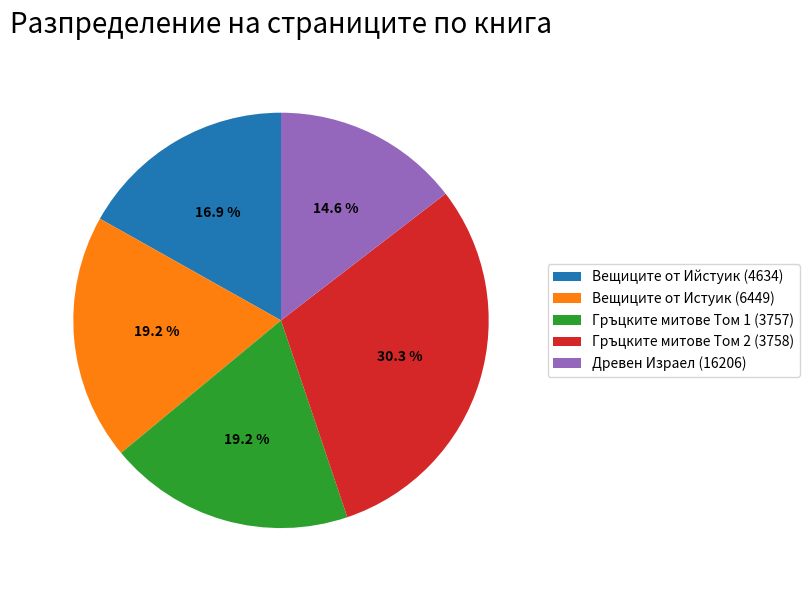

Between Древен Израел (16206) and Гръцките митове Том 1 (3757), which is larger?

Гръцките митове Том 1 (3757)